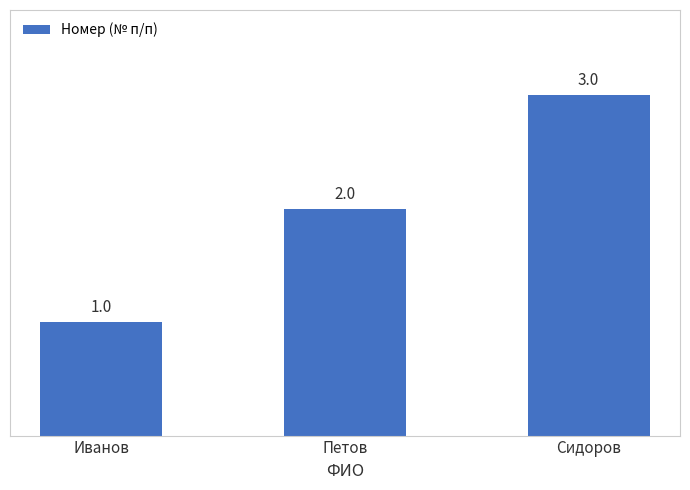

How many data points are less than 2?

1